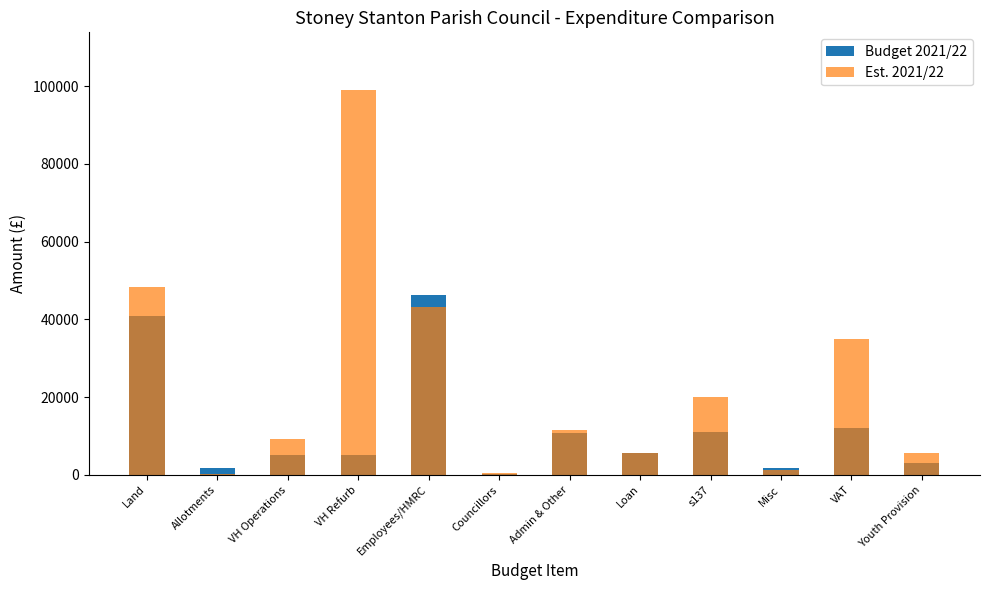

Reading right to left, extract all data points from this chart.

Budget 2021/22: Youth Provision=3000	VAT=12000	Misc=1650	s137=11065	Loan=5700	Admin & Other=10660	Councillors=250	Employees/HMRC=46320	VH Refurb=5000	VH Operations=5000	Allotments=1700	Land=40906
Est. 2021/22: Youth Provision=5500	VAT=35000	Misc=1255	s137=19986	Loan=5682	Admin & Other=11466	Councillors=450	Employees/HMRC=43108	VH Refurb=99000	VH Operations=9100	Allotments=300	Land=48216